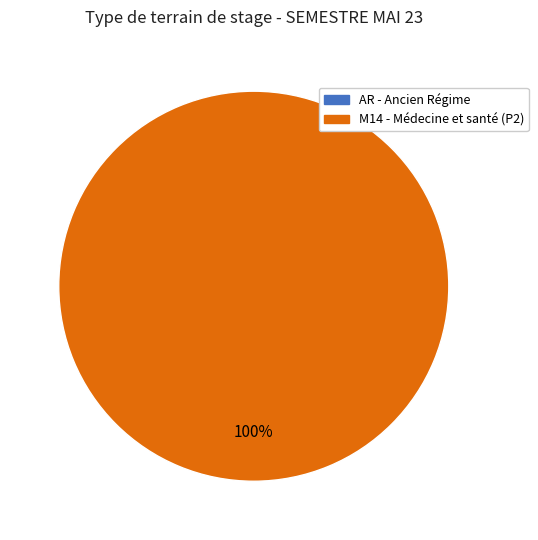

Does any single category account for the majority?

Yes